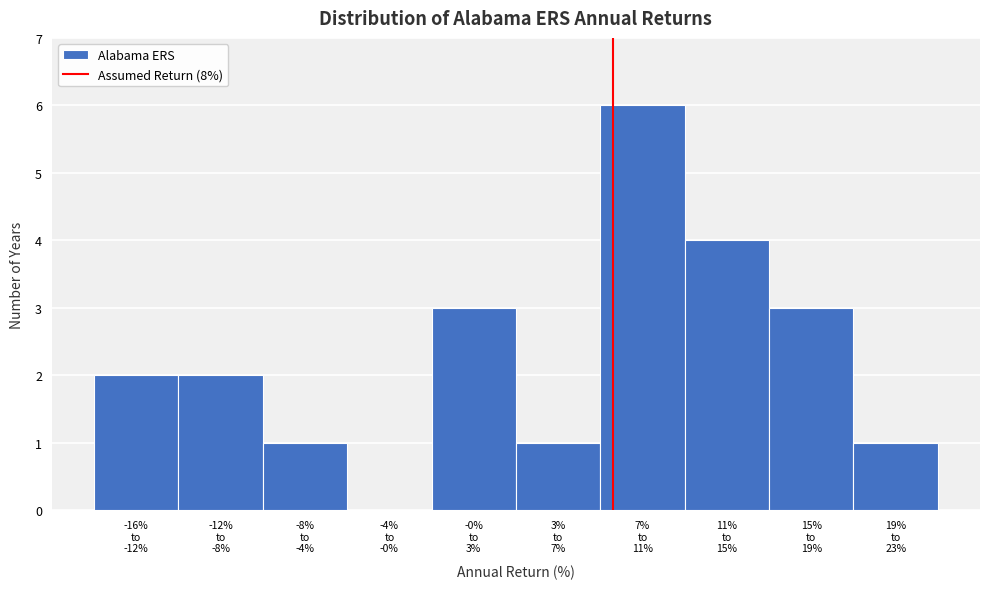

What is the sum of all values?

23